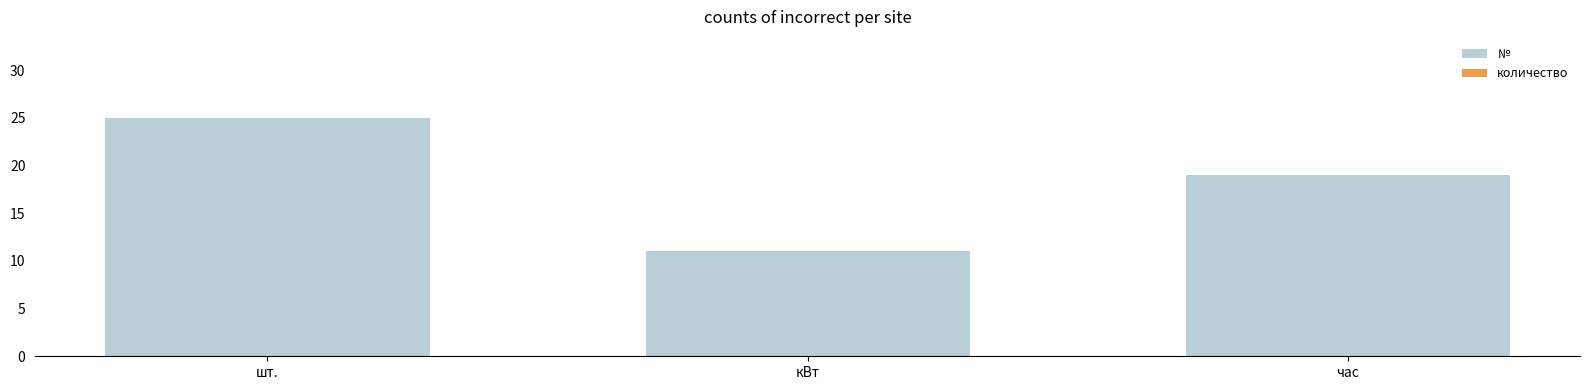

What is the maximum value shown in the chart?

25